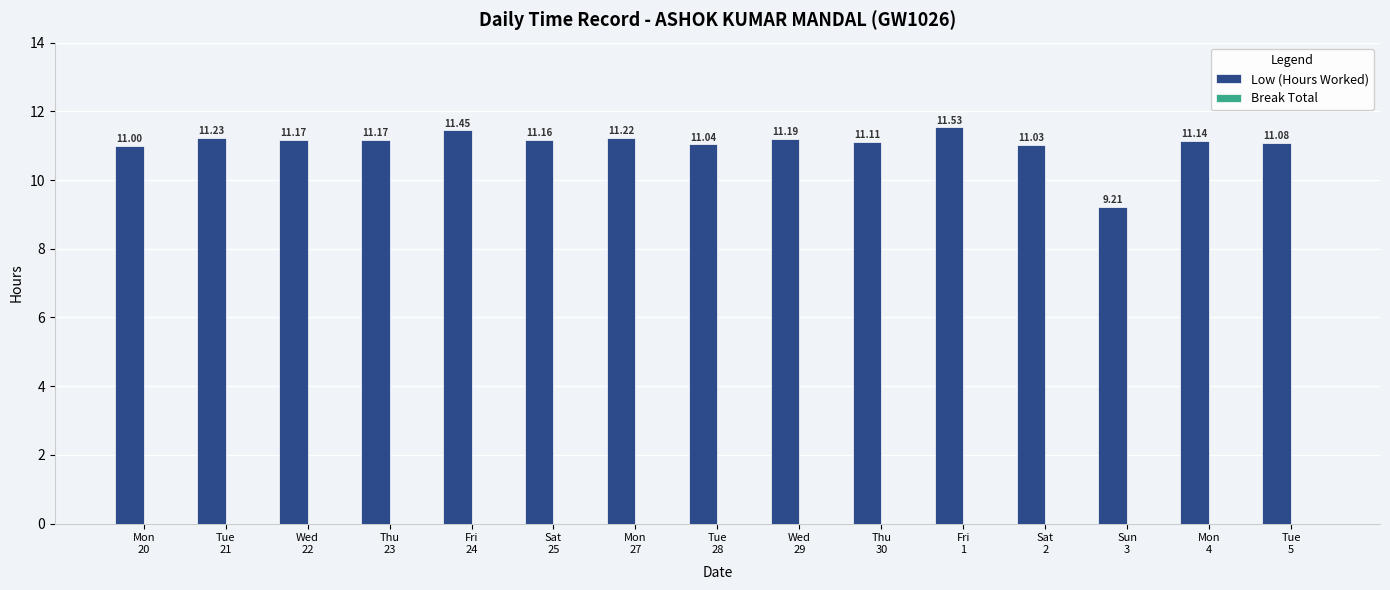

What is the difference between the second highest and minimum values?

2.2